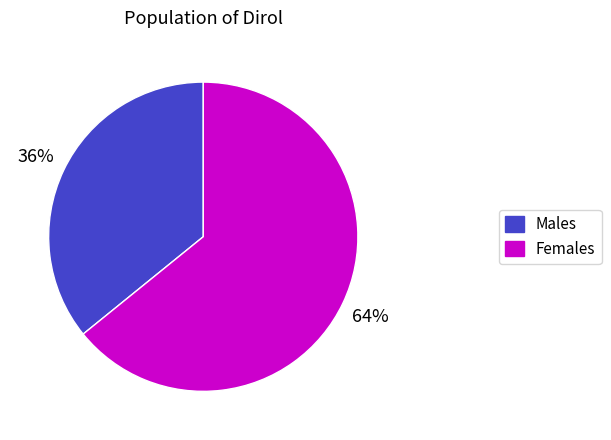

To the nearest percent, what is the average slice percentage?

50%